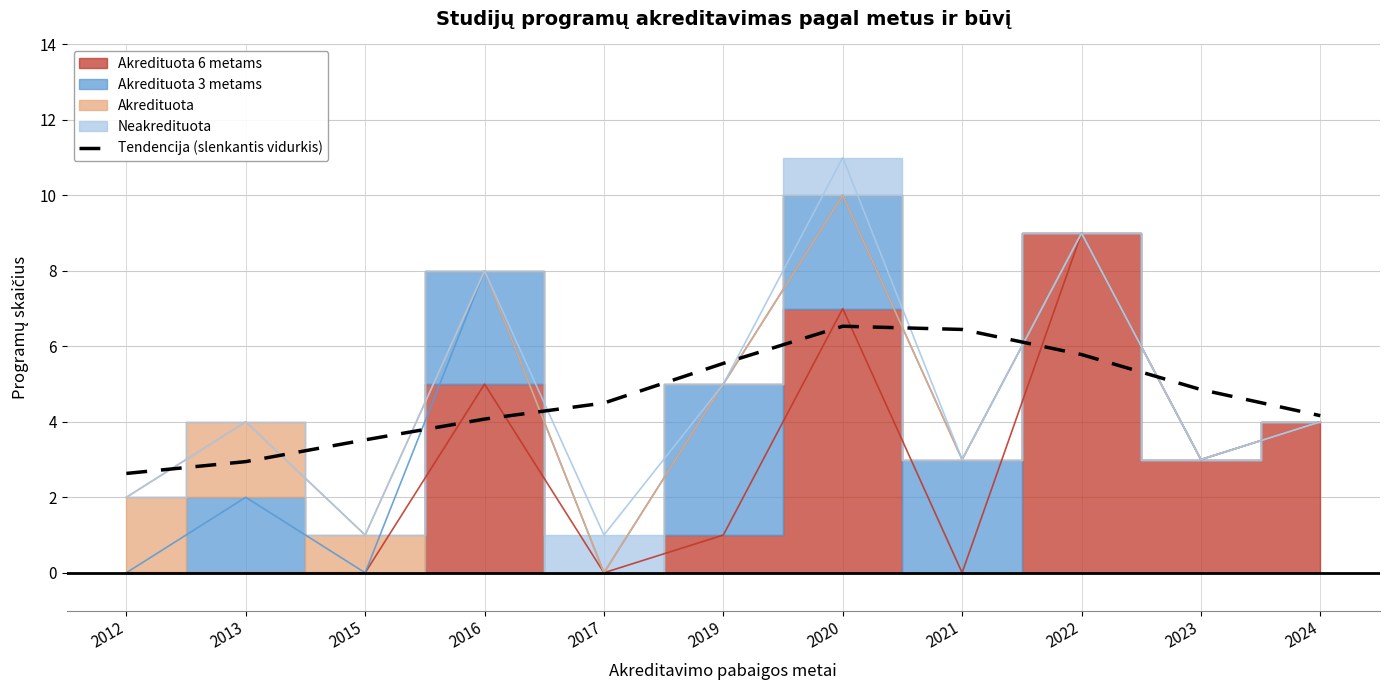

Between 2012 and 2024, which is larger?

2024